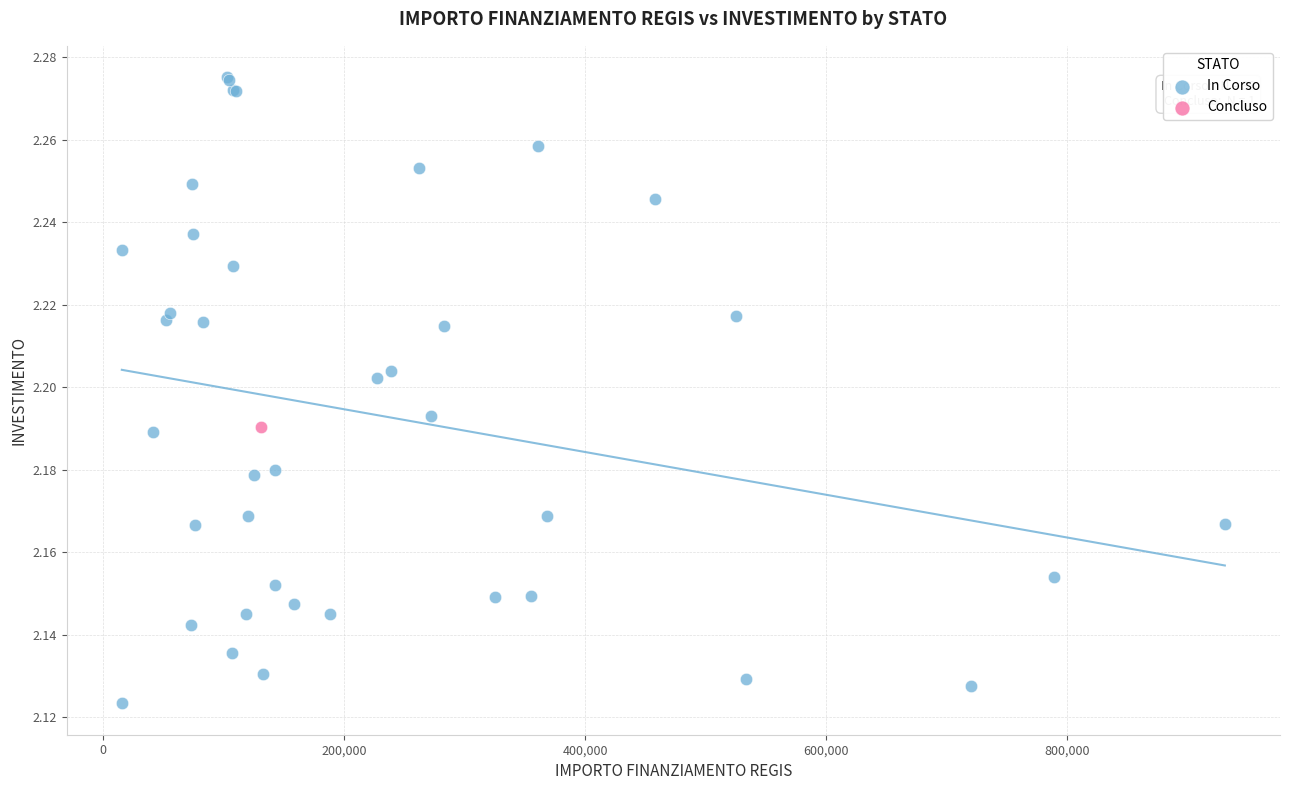

What are all the series names shown in the legend?

In Corso, Concluso